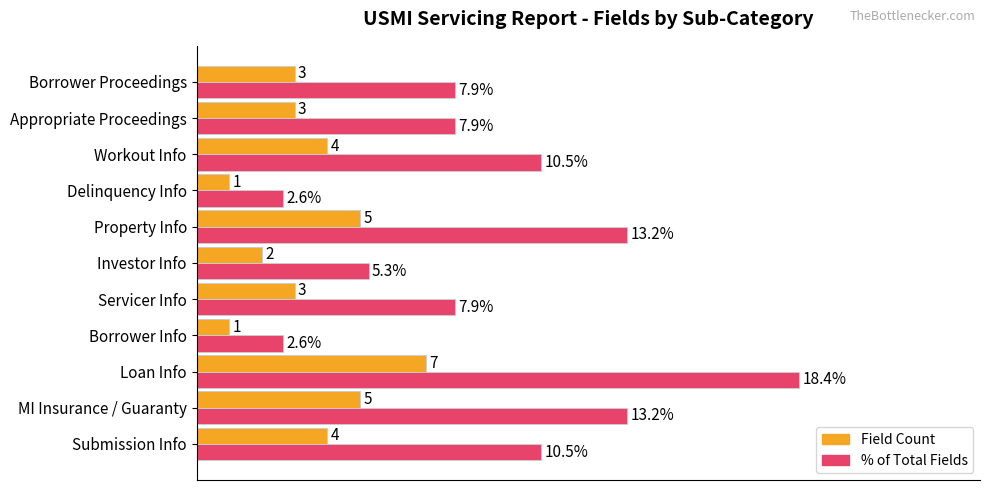

Is the value of % of Total Fields at Delinquency Info greater than the value of Field Count at Delinquency Info?

Yes